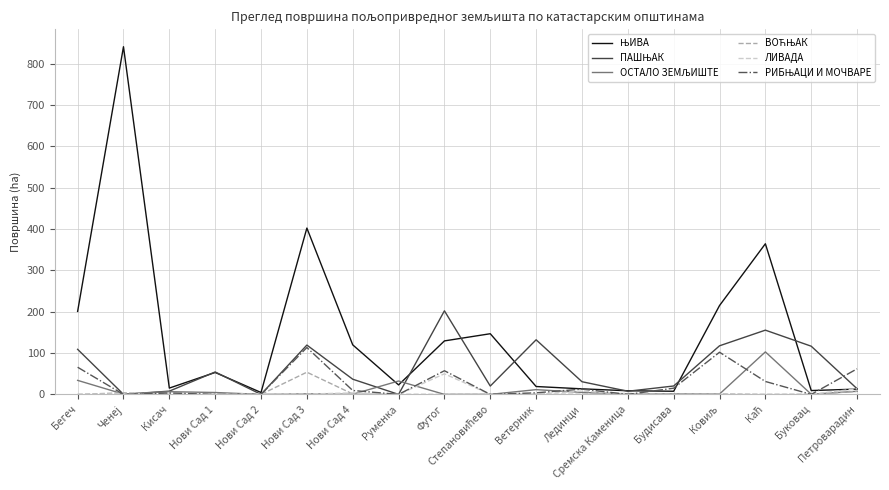

What is the maximum value for ЛИВАДА?

49.9